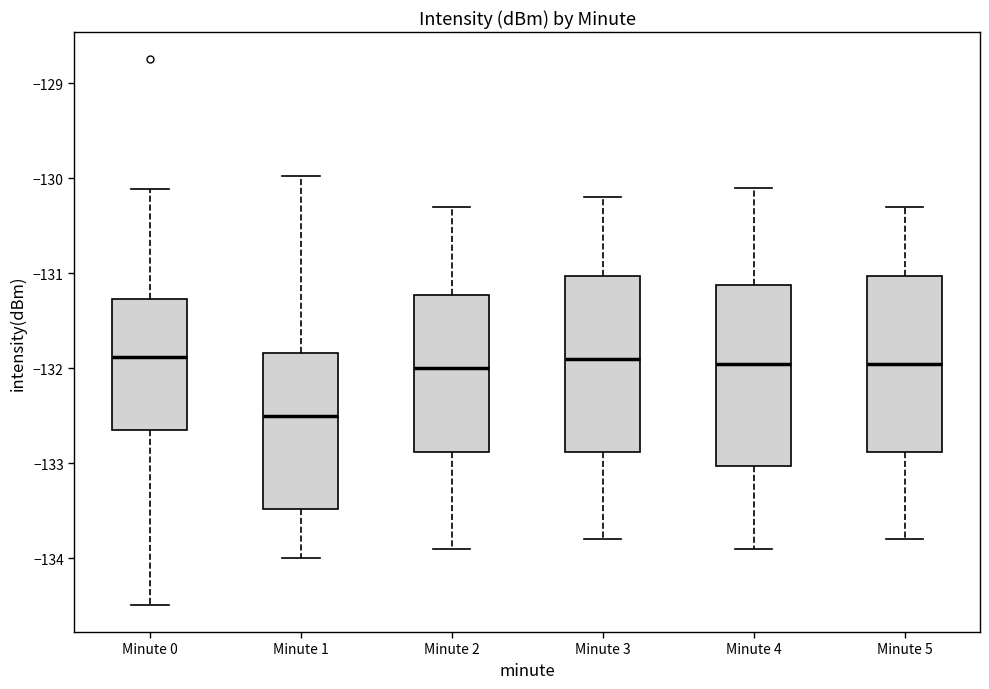

Reading left to right, read every box against the y-axis: the position of its median line, the range the box covers, and the ends of its whiskers. The values are not printed on the chart, so give them approximately, as read against the axis.

Minute 0: median -131.9, box -132.6 to -131.3, whiskers -134.5 to -130.1
Minute 1: median -132.5, box -133.5 to -131.8, whiskers -134.0 to -130.0
Minute 2: median -132.0, box -132.9 to -131.2, whiskers -133.9 to -130.3
Minute 3: median -131.9, box -132.9 to -131.0, whiskers -133.8 to -130.2
Minute 4: median -131.9, box -133.0 to -131.1, whiskers -133.9 to -130.1
Minute 5: median -131.9, box -132.9 to -131.0, whiskers -133.8 to -130.3